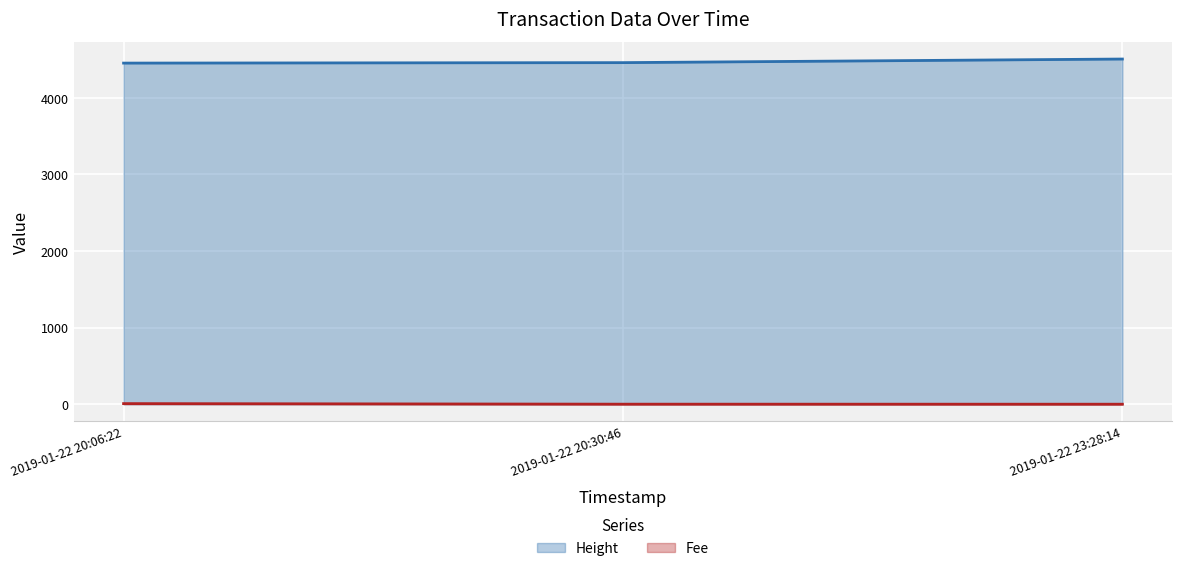

What position from the right is 2019-01-22 23:28:14?

1